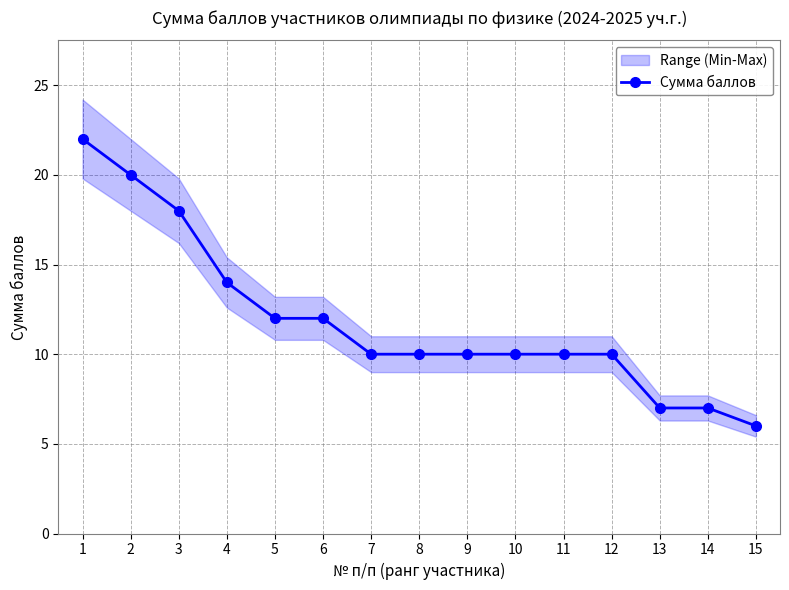

Where does the data first go above 10?

1